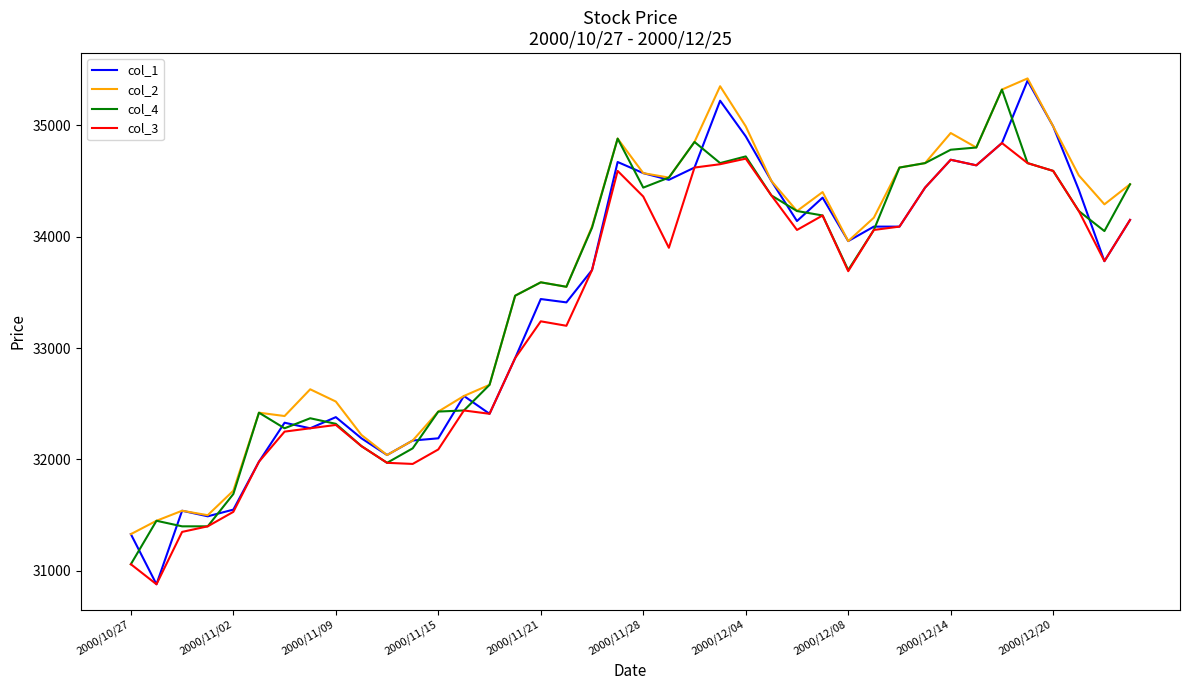

Which series has the largest total across all categories?

col_2